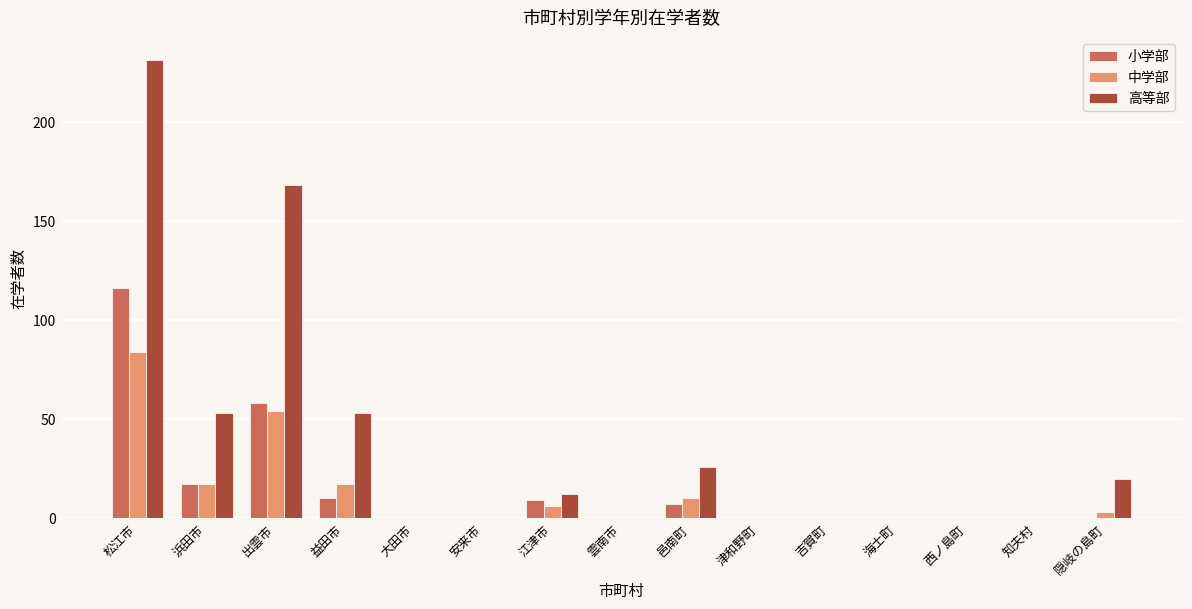

Reading left to right, extract all data points from this chart.

小学部: 116	17	58	10	0	0	9	0	7	0	0	0	0	0	0
中学部: 84	17	54	17	0	0	6	0	10	0	0	0	0	0	3
高等部: 231	53	168	53	0	0	12	0	26	0	0	0	0	0	20